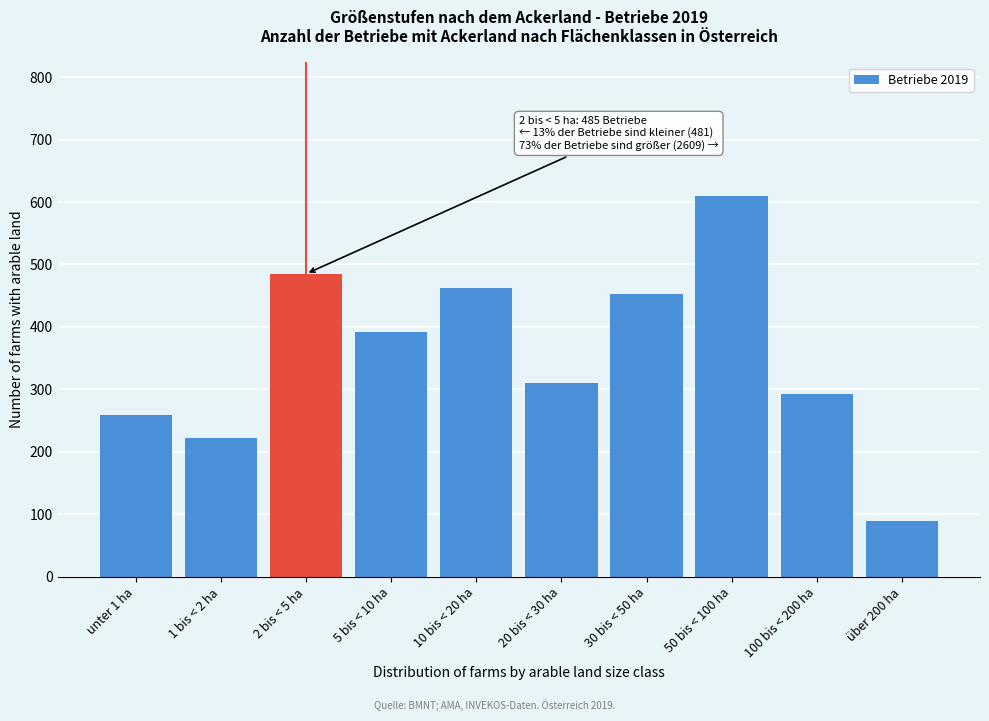

Reading left to right, extract all data points from this chart.

unter 1 ha=259	1 bis < 2 ha=222	2 bis < 5 ha=485	5 bis < 10 ha=392	10 bis < 20 ha=462	20 bis < 30 ha=310	30 bis < 50 ha=453	50 bis < 100 ha=610	100 bis < 200 ha=292	über 200 ha=90